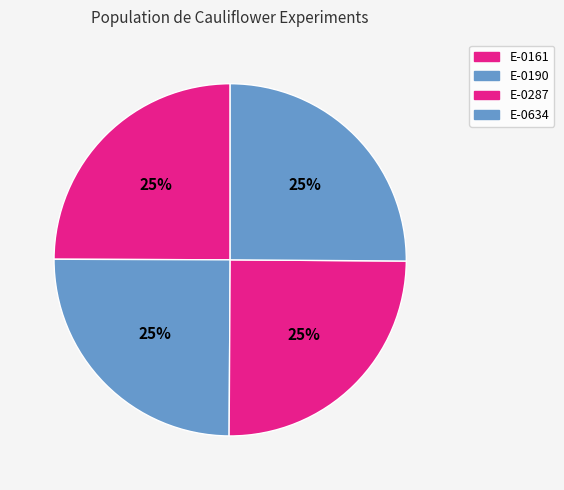

Is E-0287 the majority of the pie?

No